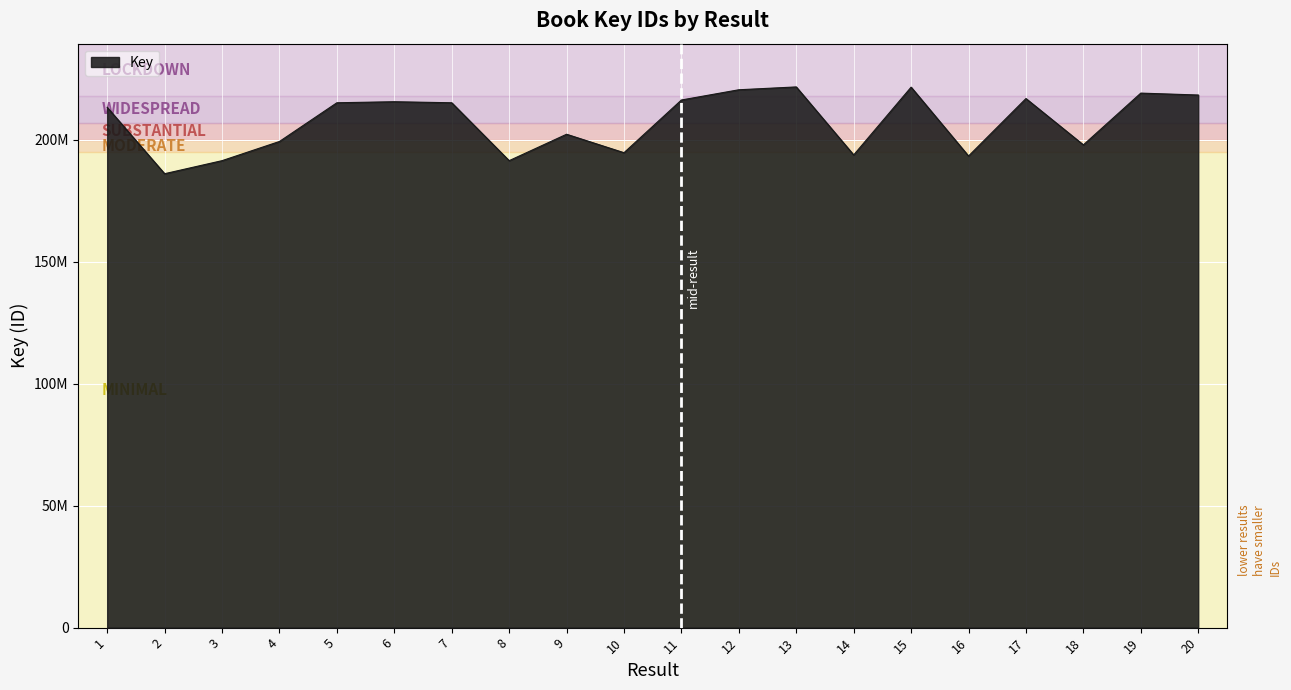

Does the chart display data point markers on the line(s)?

No